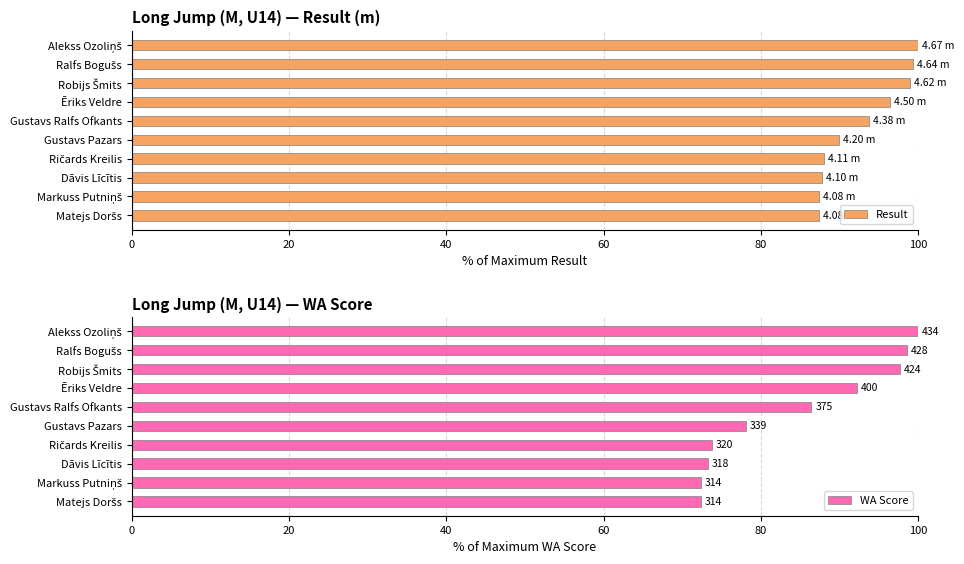

What is the difference between the maximum and second lowest values in the Result series?

12.6